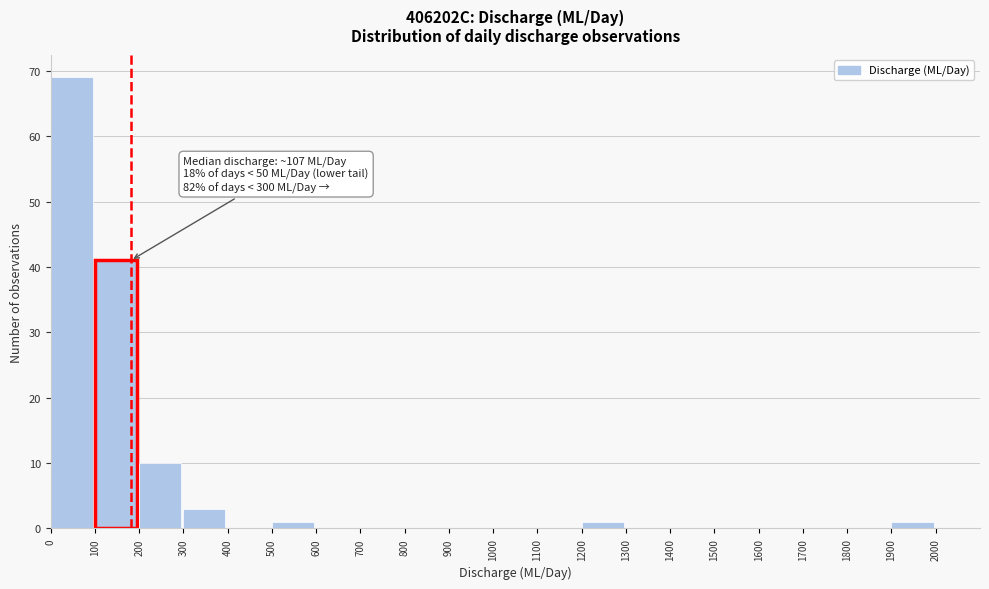

Which range on the x-axis has the tallest bar?

0 to 100